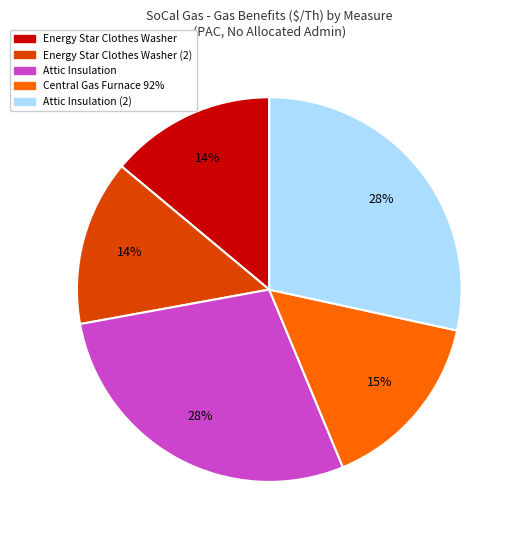

Is there a majority slice in this chart?

No